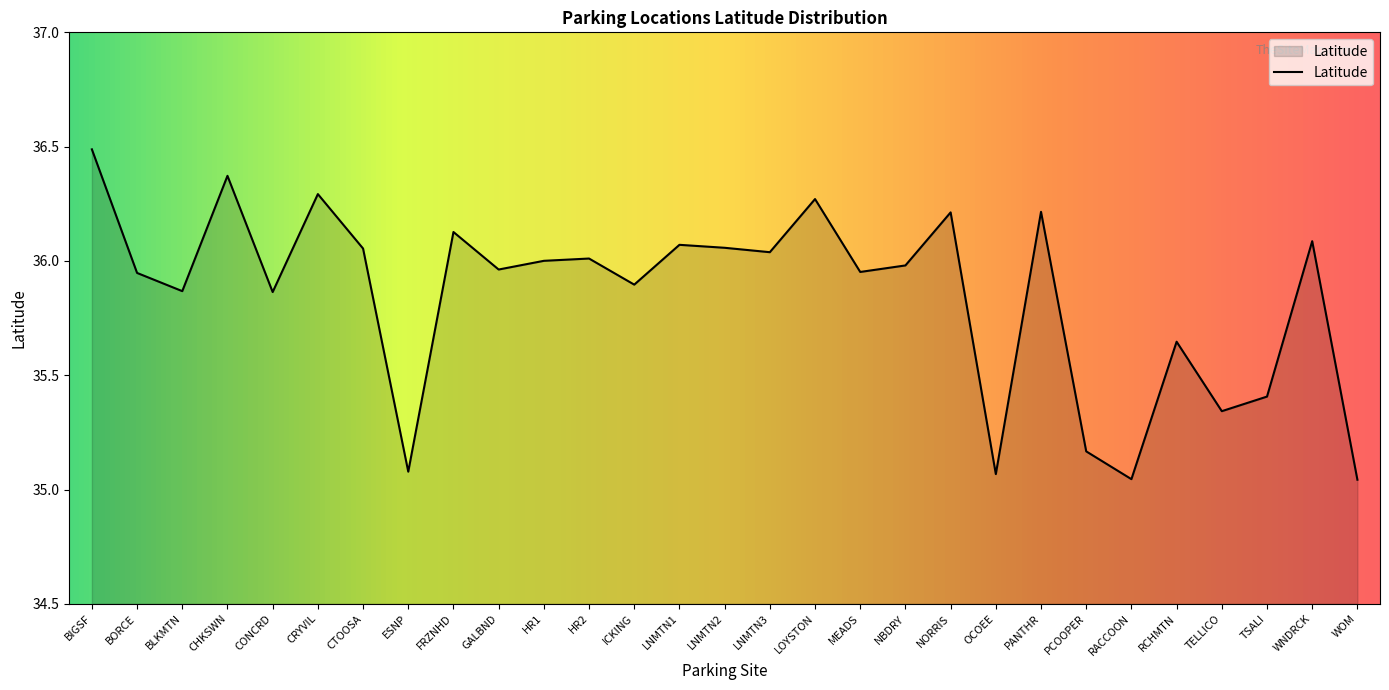

What position from the right is LNMTN3?

14